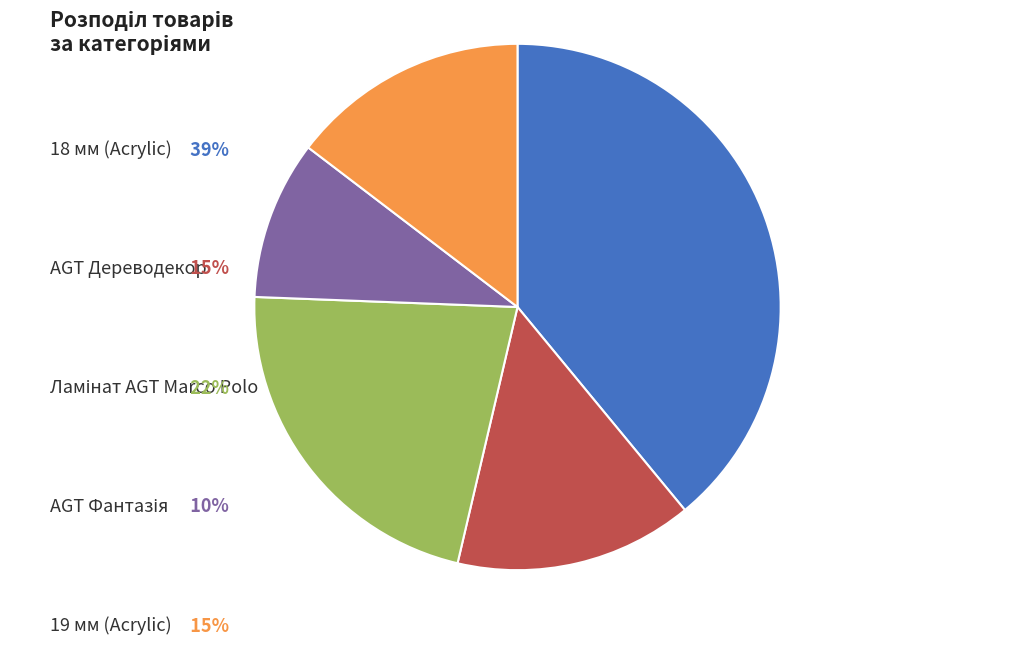

How many slices are in this pie chart?

5